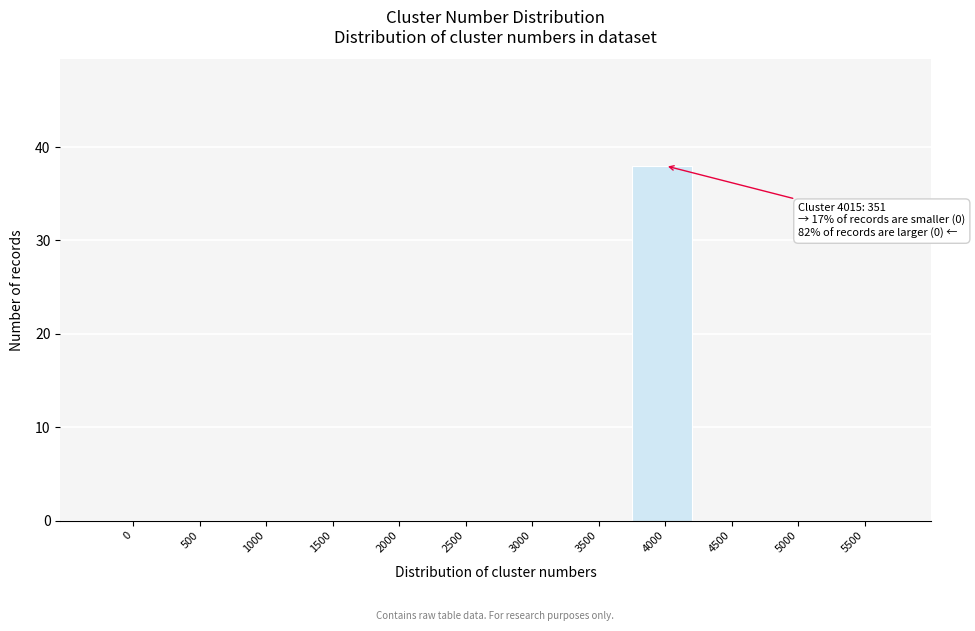

Reading left to right, transcribe all the data shown in this chart.

0=0	500=0	1000=0	1500=0	2000=0	2500=0	3000=0	3500=0	4000=38	4500=0	5000=0	5500=0